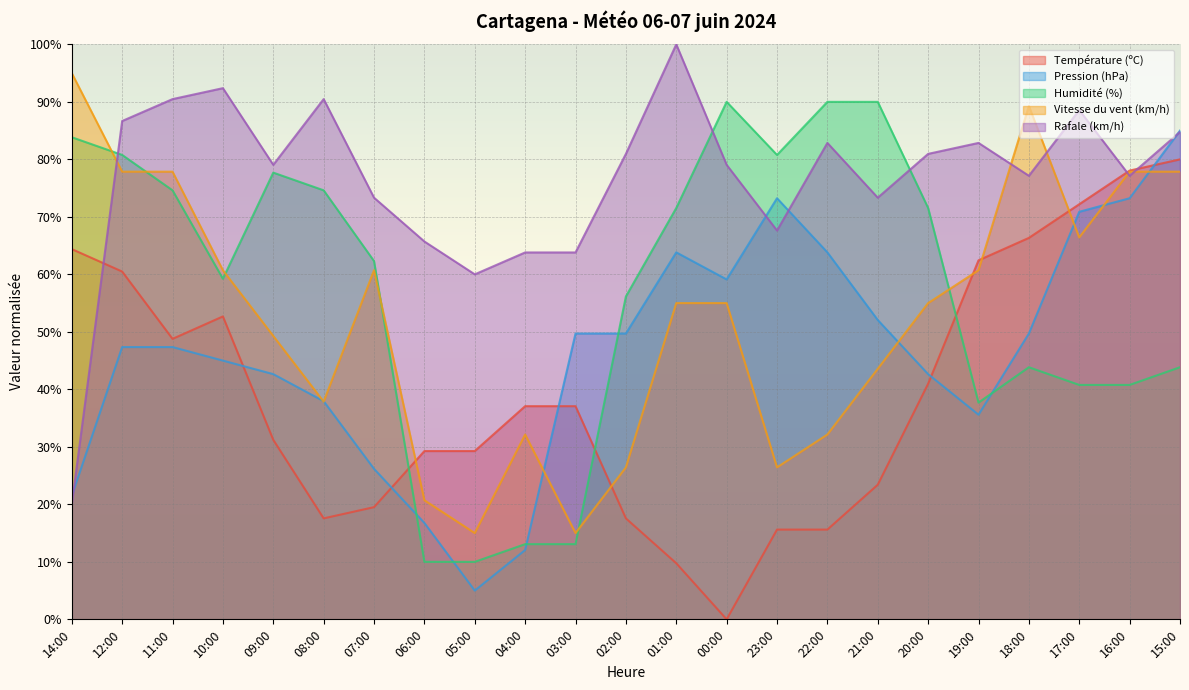

Which category has the lowest value in the Vitesse du vent (km/h) series?

05:00